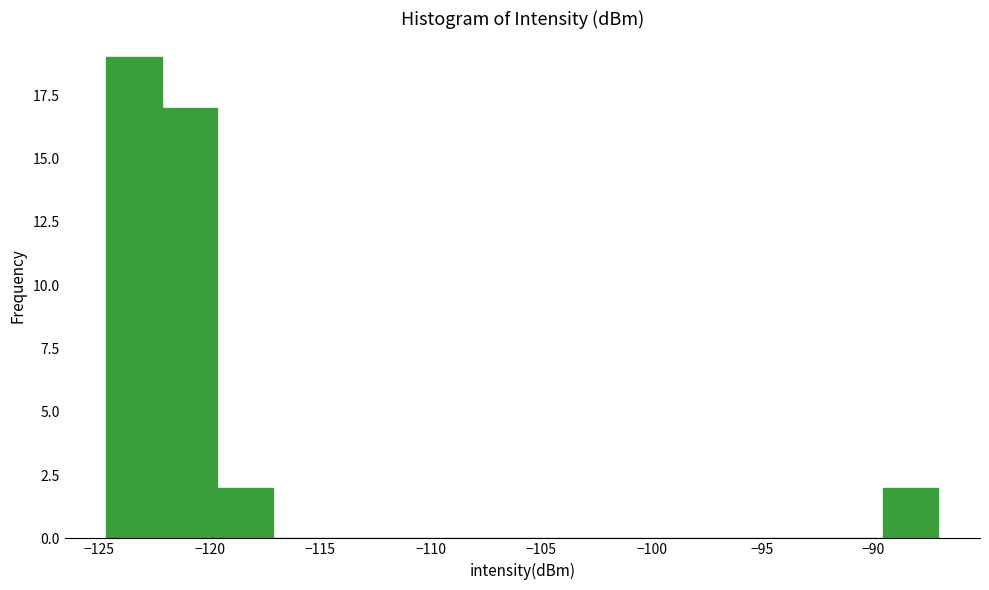

What is the height of the bar covering -119.5 to -117.0 on the x-axis? Neither the bar edges nor the heights are printed on the chart, so give them approximately, as read against the axes.

2